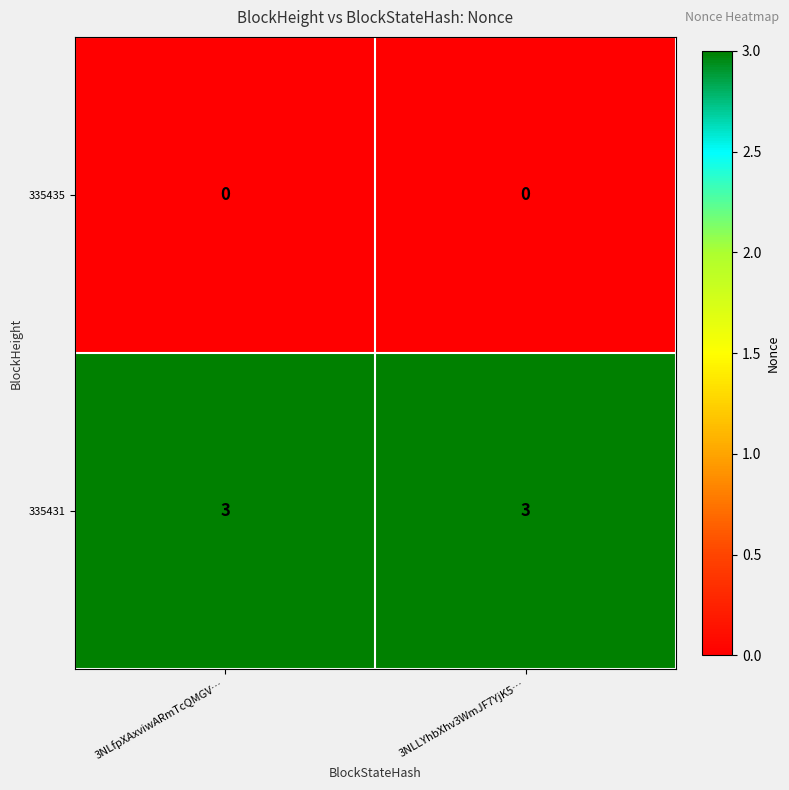

The value of 335435 at 3NLLYhbXhv3WmJF7YjK5… is 0. True or false?

True